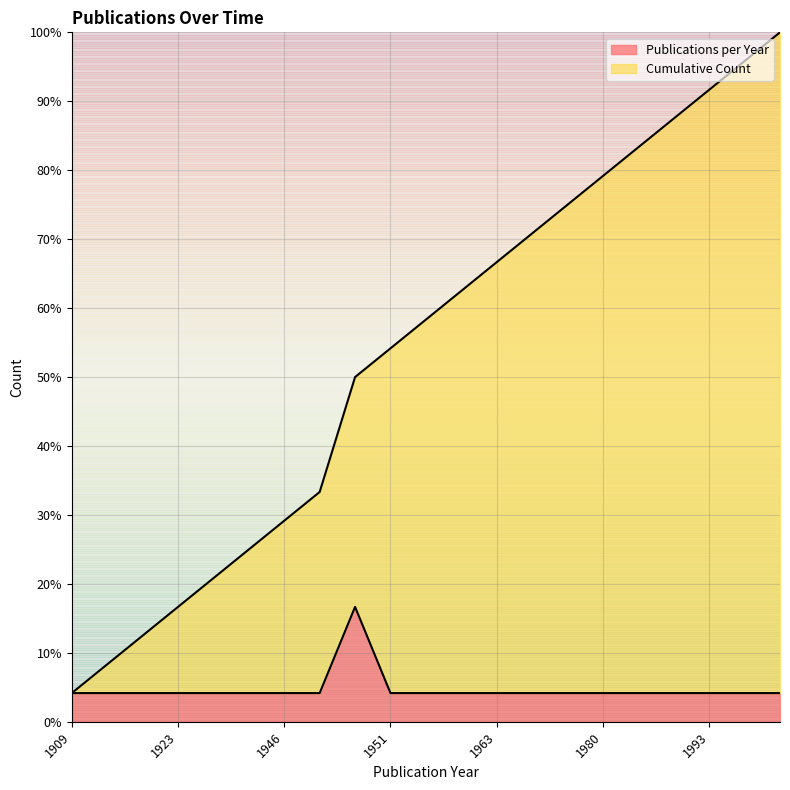

Does the chart have visible grid lines?

Yes